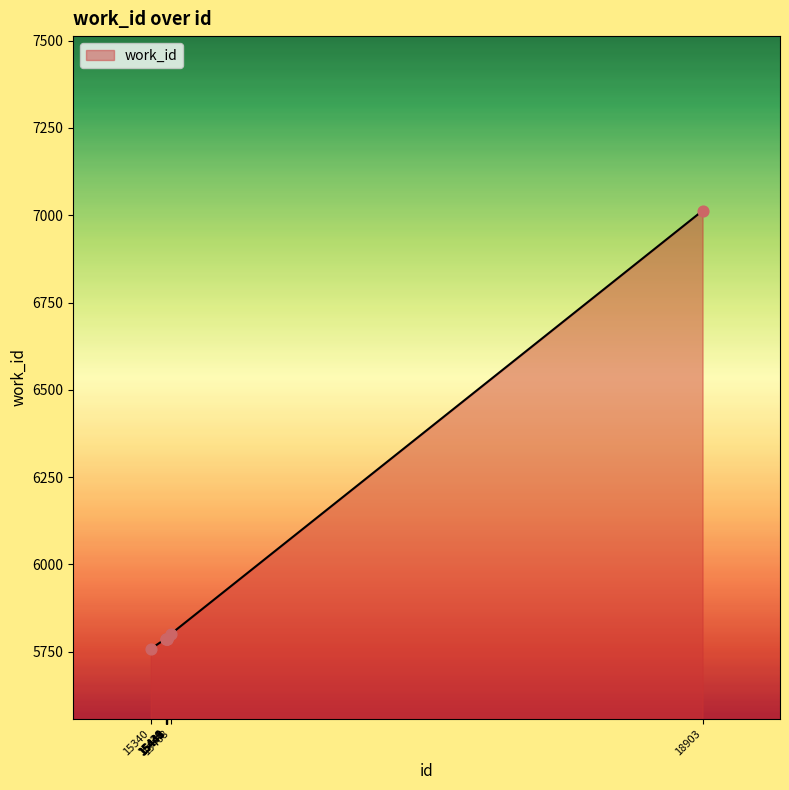

What is the difference between the maximum and minimum values?

1255